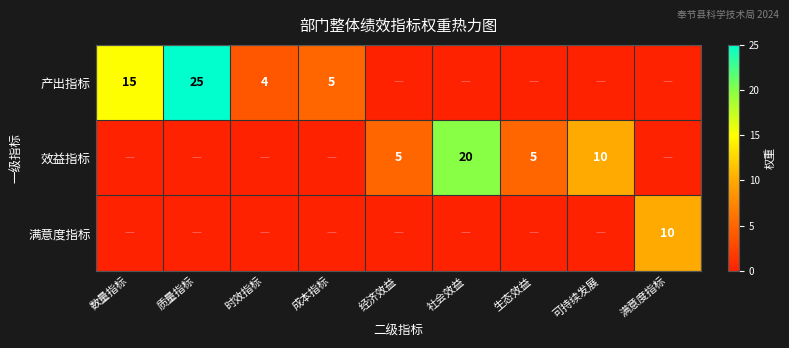

The value of 产出指标 at 时效指标 is 4. True or false?

True